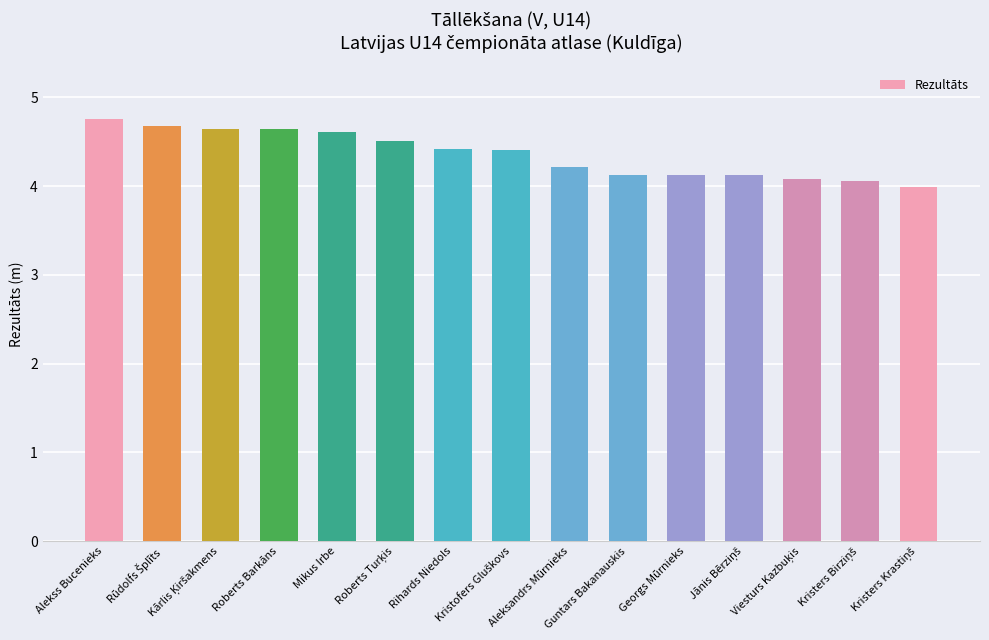

What is the difference between the maximum and minimum values?

0.8